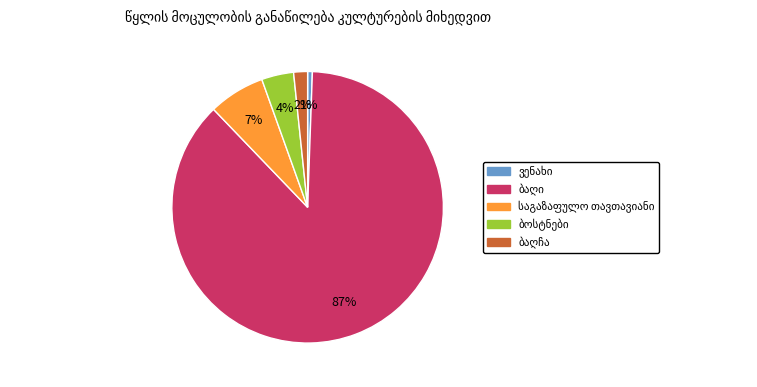

To the nearest percent, what is the average slice percentage?

20%